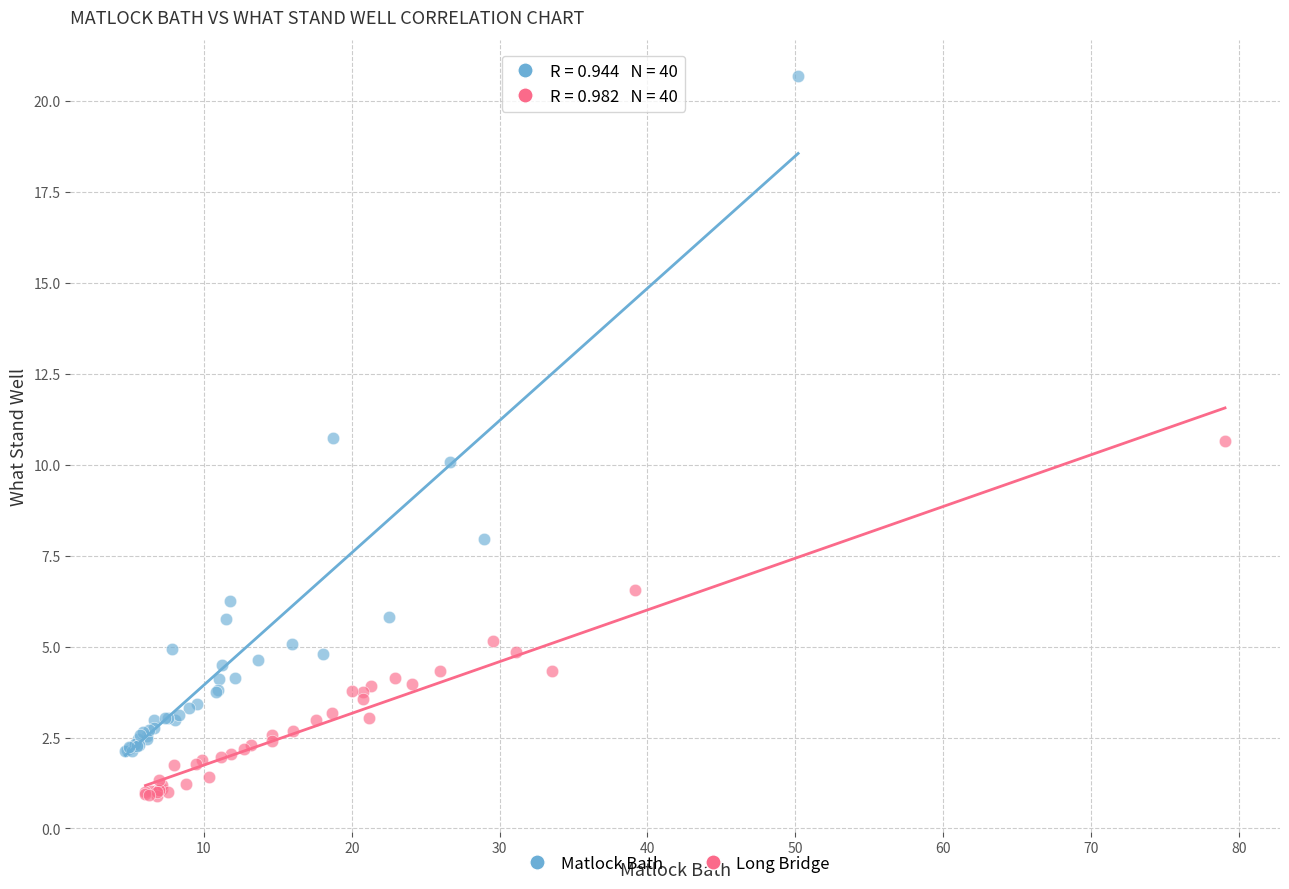

Which series reaches the maximum Y coordinate?

Matlock Bath